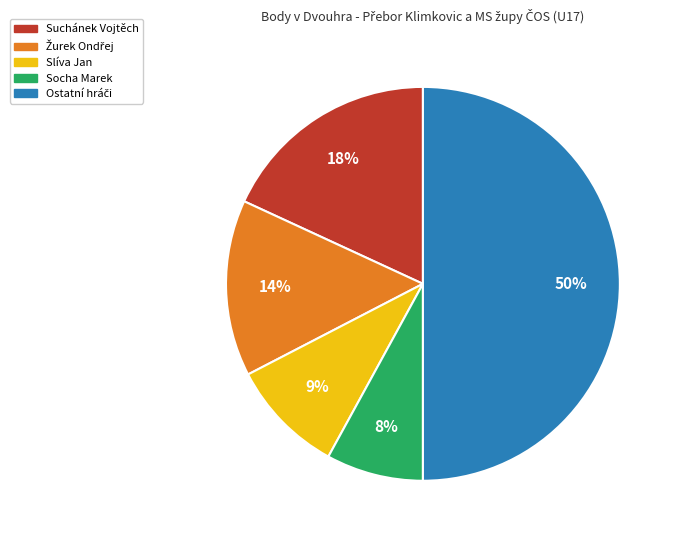

Which slice is the smallest?

Socha Marek